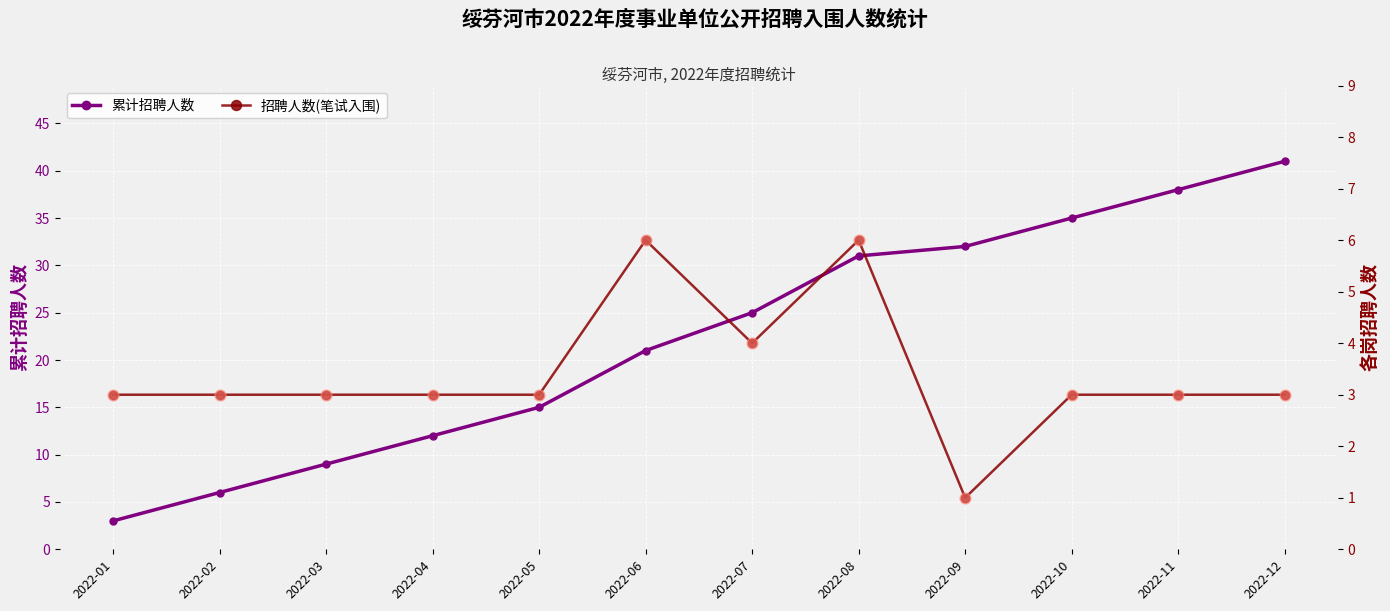

Which series has the largest total across all categories?

累计招聘人数